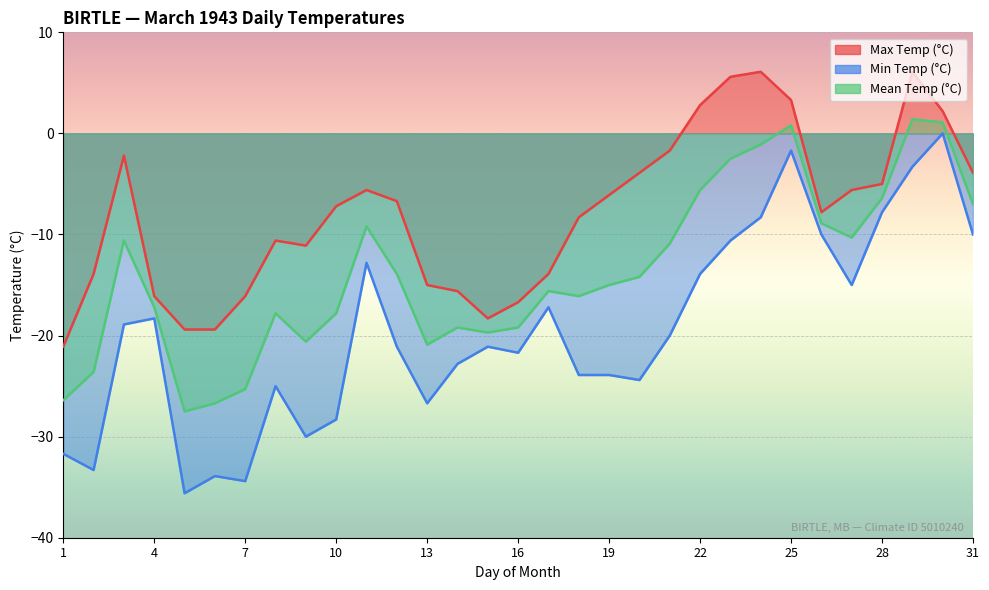

Where does the Mean Temp (°C) series first go above -15?

3